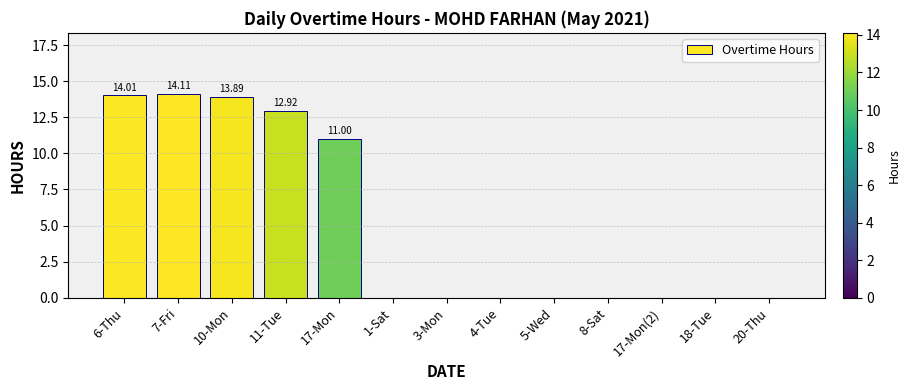

The value at 7-Fri is 24.7. True or false?

False